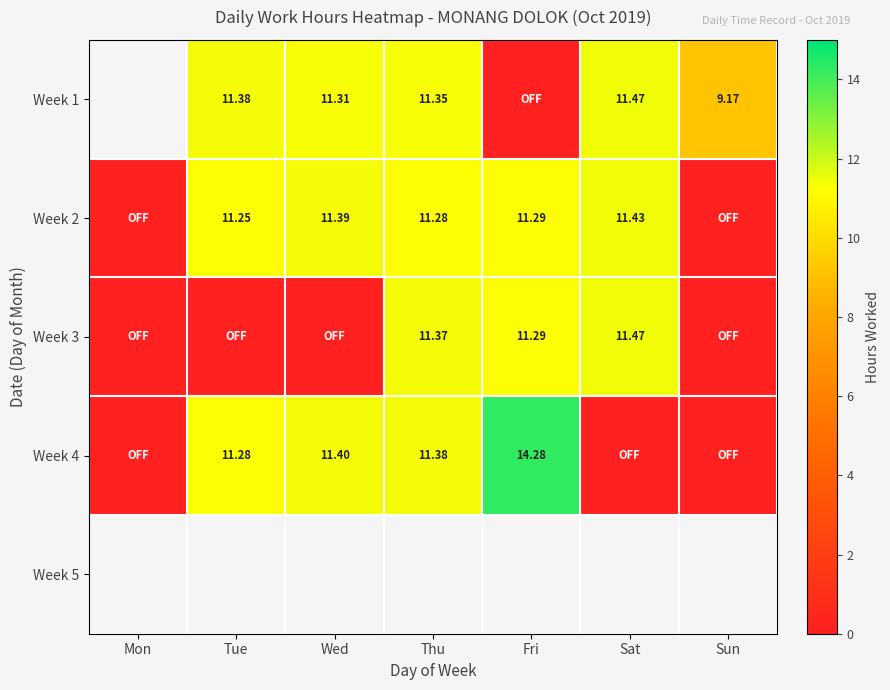

Which category has the lowest value across all series?

Fri